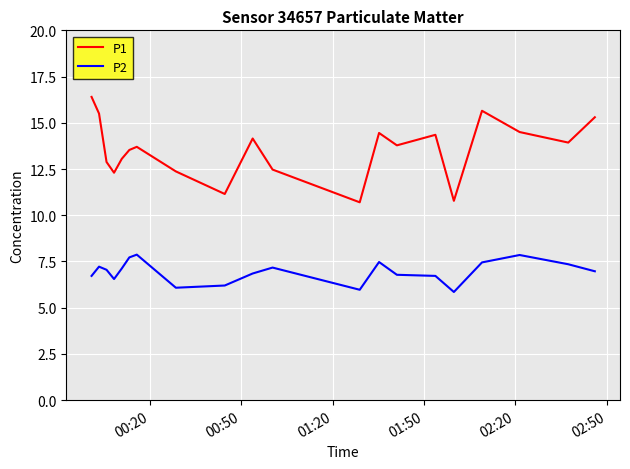

Which series has the widest spread of values?

P1